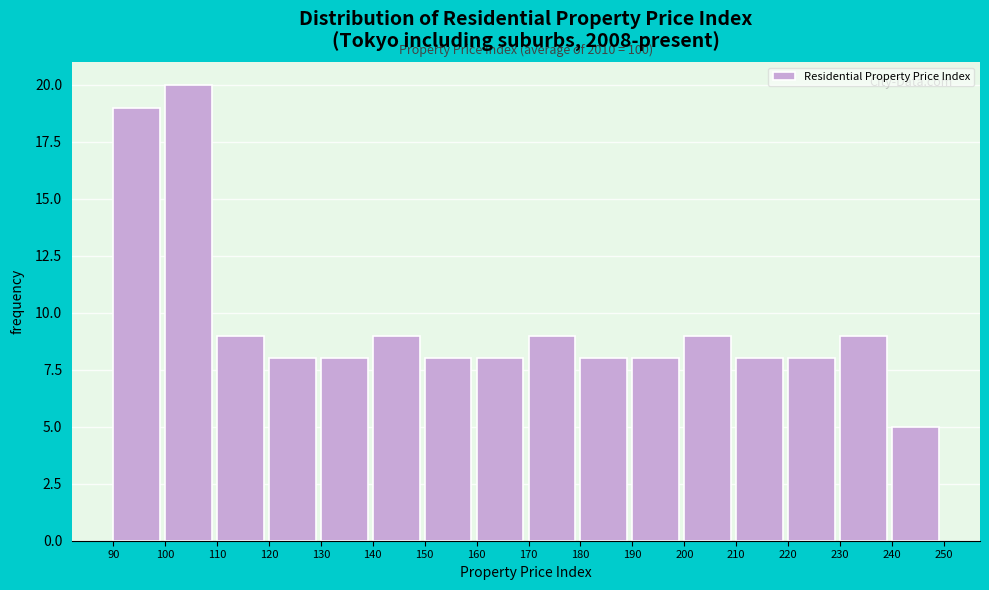

Over which range of the x-axis is the bar tallest?

100 to 110